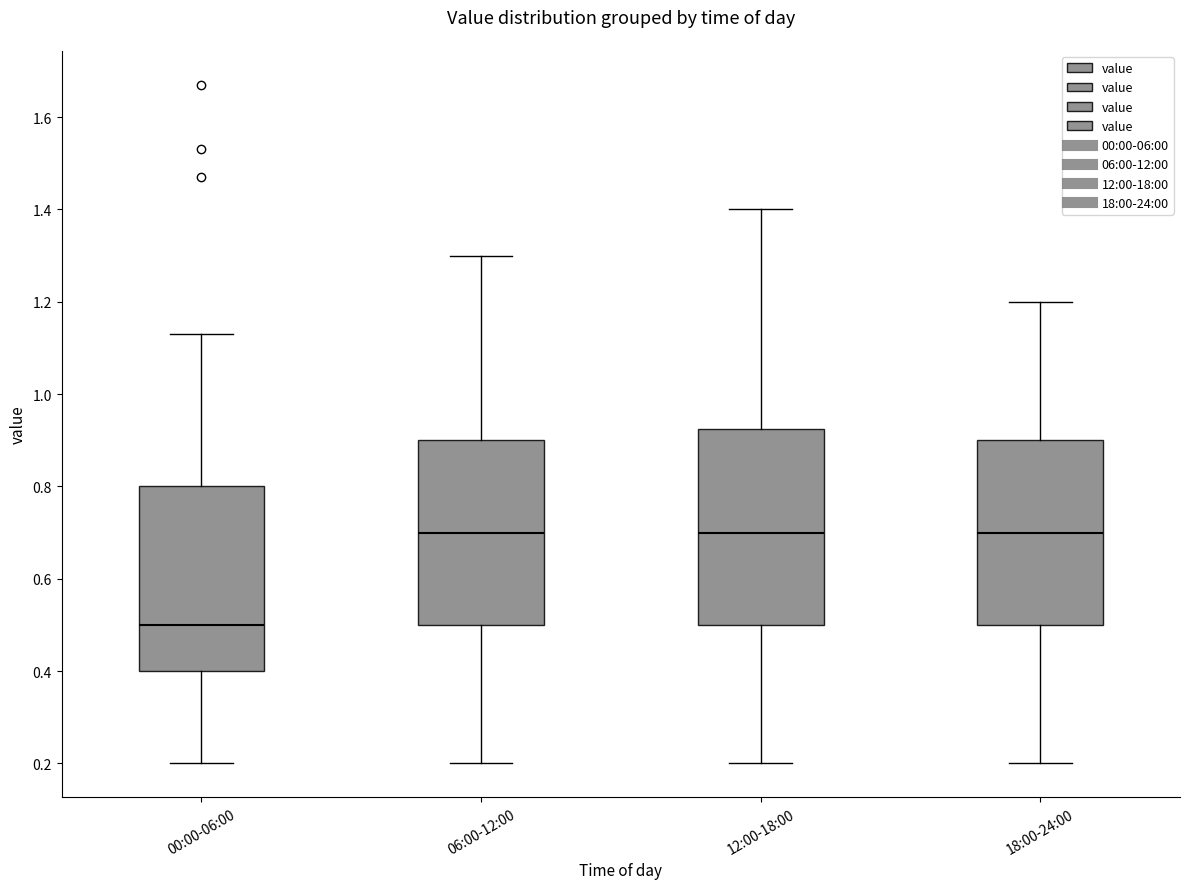

Where is the lower edge of the box for 06:00-12:00 on the y-axis? The values are not printed on the chart, so give them approximately, as read against the axis.

0.50